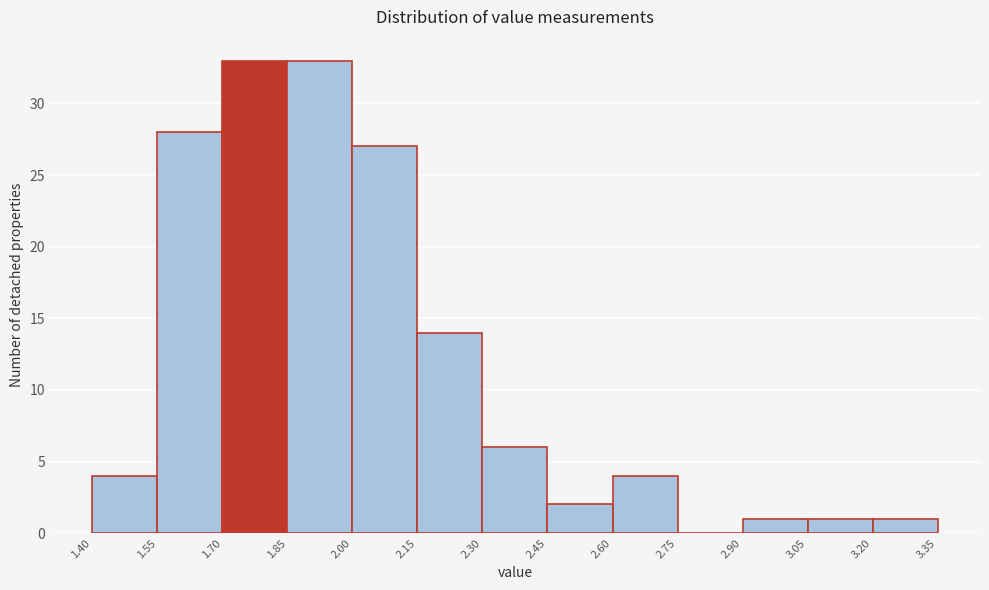

Reading left to right, transcribe this chart: for each bar, give the range it covers on the x-axis and its height. The values are not printed on the chart, so give them approximately, as read against the axis.

1.40 to 1.55: 4
1.55 to 1.70: 28
1.70 to 1.85: 33
1.85 to 2.00: 33
2.00 to 2.15: 27
2.15 to 2.30: 14
2.30 to 2.45: 6
2.45 to 2.60: 2
2.60 to 2.75: 4
2.75 to 2.90: 0
2.90 to 3.05: 1
3.05 to 3.20: 1
3.20 to 3.35: 1